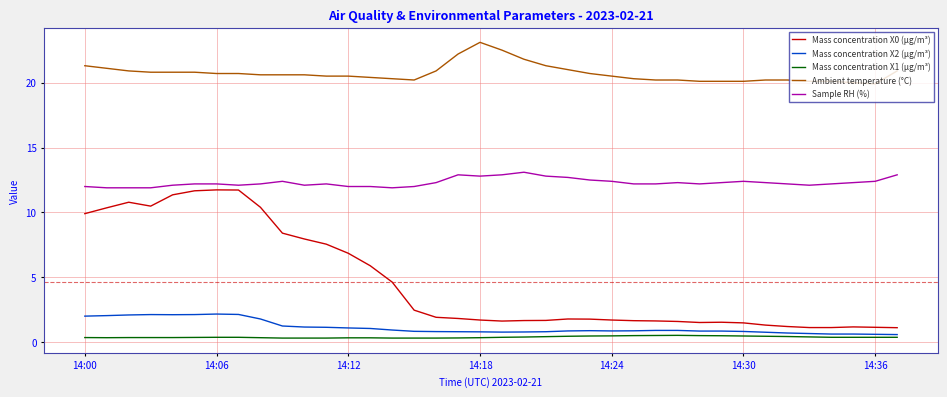

True or false: Sample RH (%) and Ambient temperature (°C) cross at least once.

False